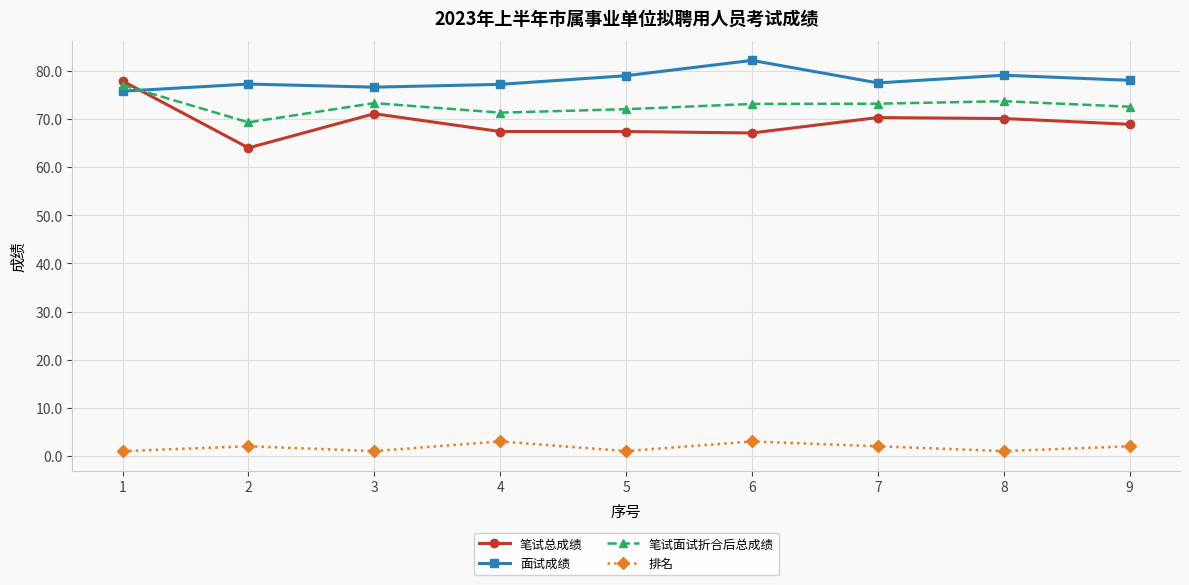

The 面试成绩 series shows 77.3 at 2. True or false?

True